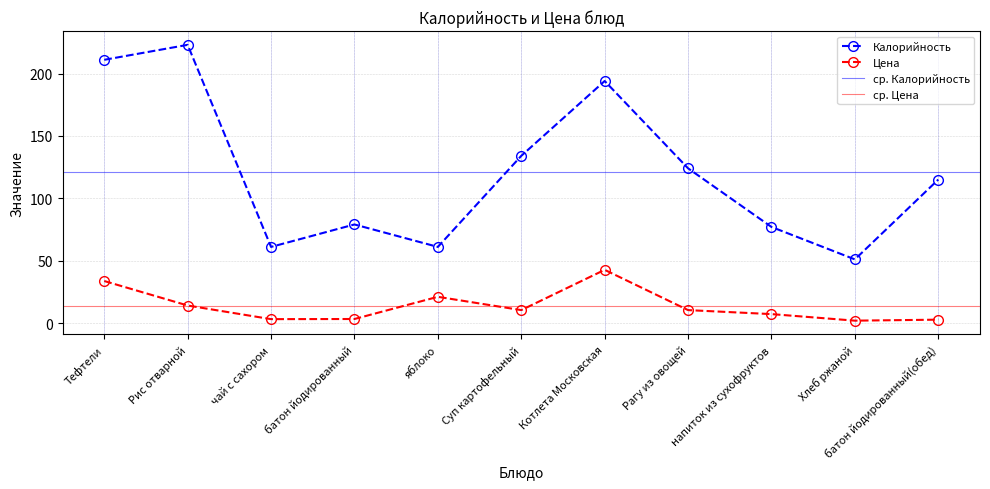

How many interior local valleys does the Калорийность series have?

3